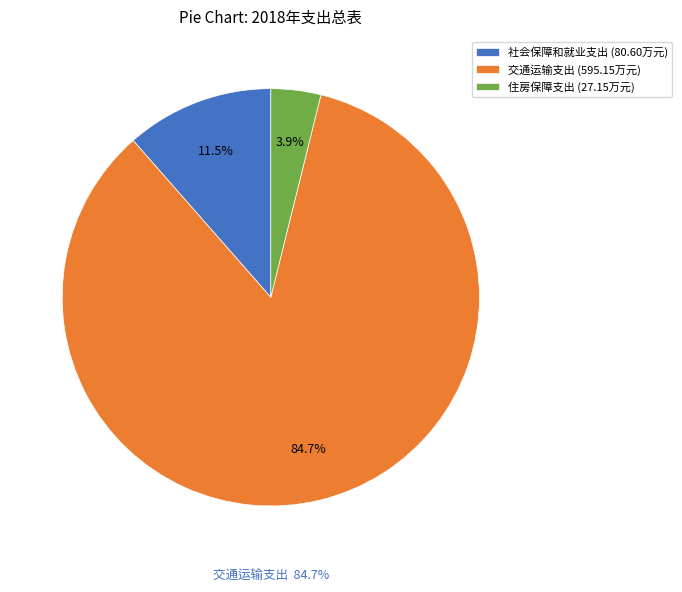

Which category has the biggest portion of the pie?

交通运输支出